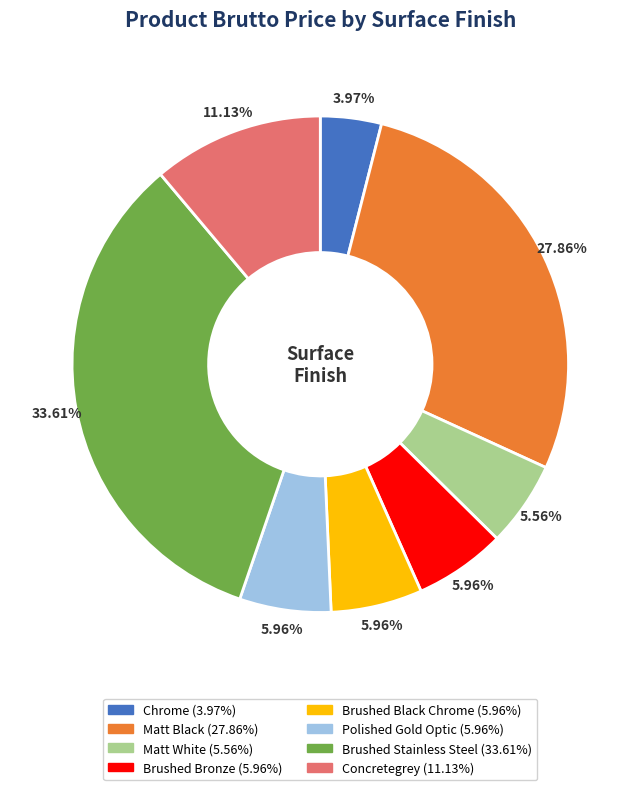

Which slice is the largest?

Brushed Stainless Steel